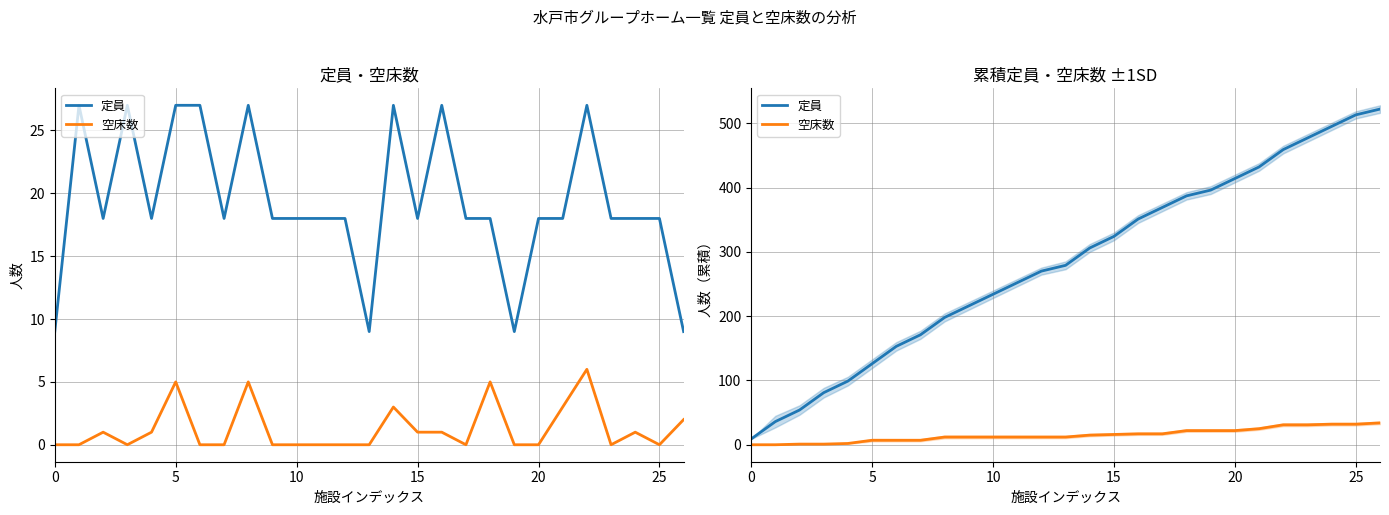

What is the label of the 8th point from the right?

19